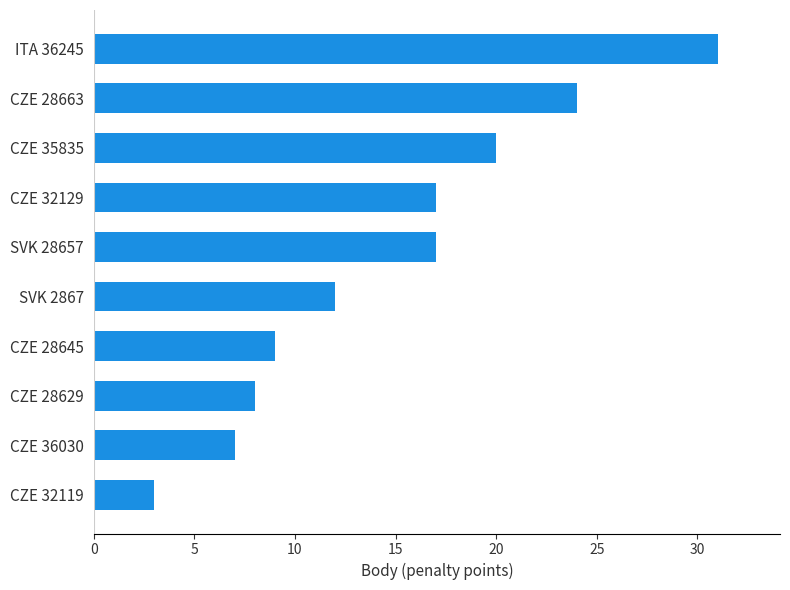

Approximately how many times larger is the value at CZE 28645 compared to CZE 36030?

1.3